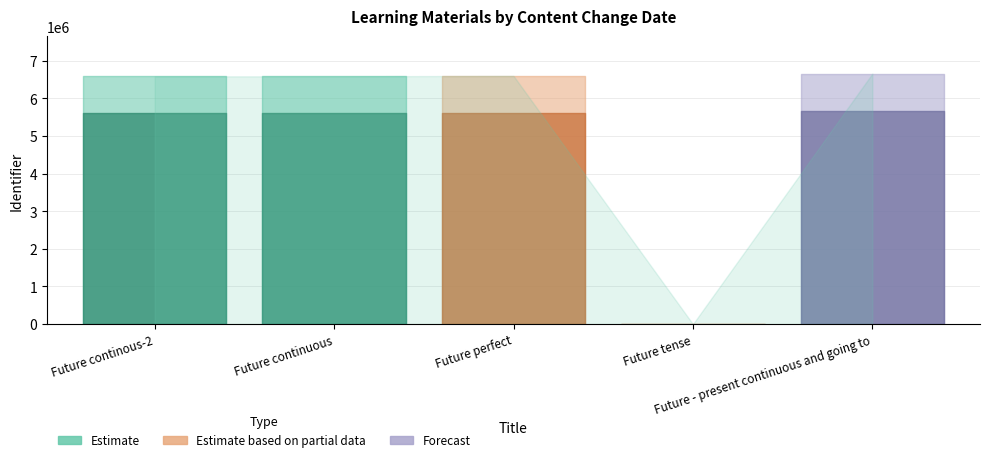

Where is the first local maximum?

Future - present continuous and going to